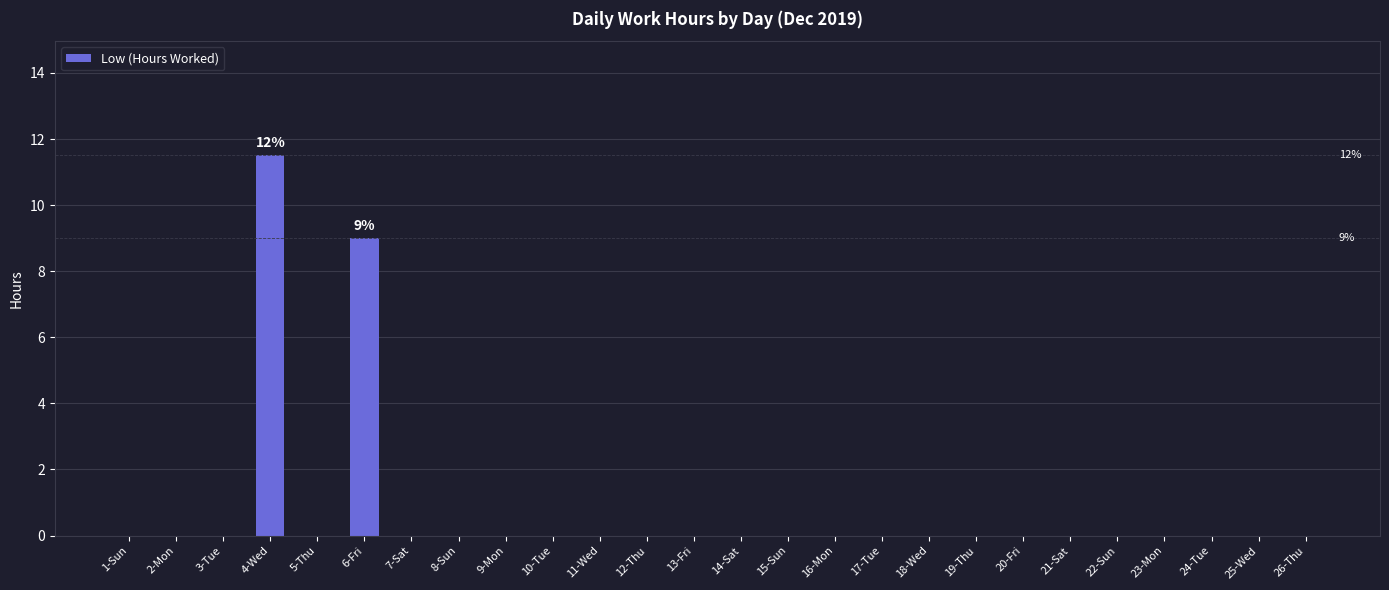

What is the sum of all values?

20.5